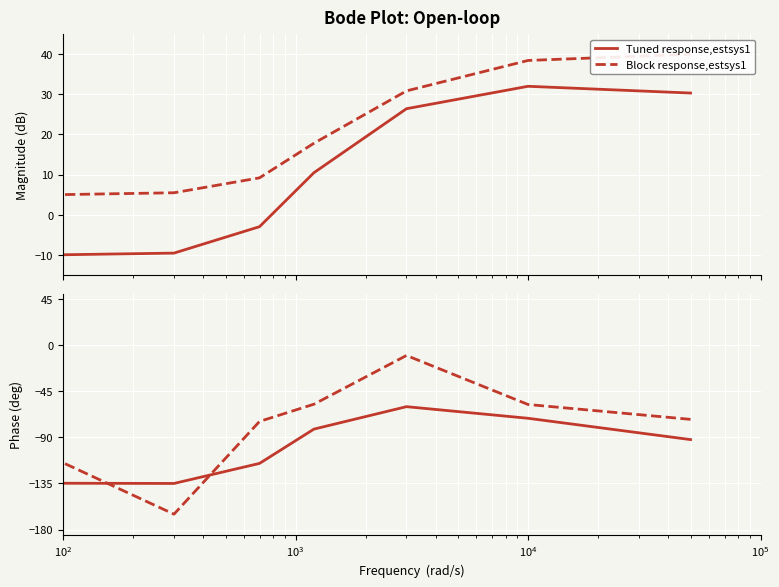

Does the chart display data point markers on the line(s)?

No